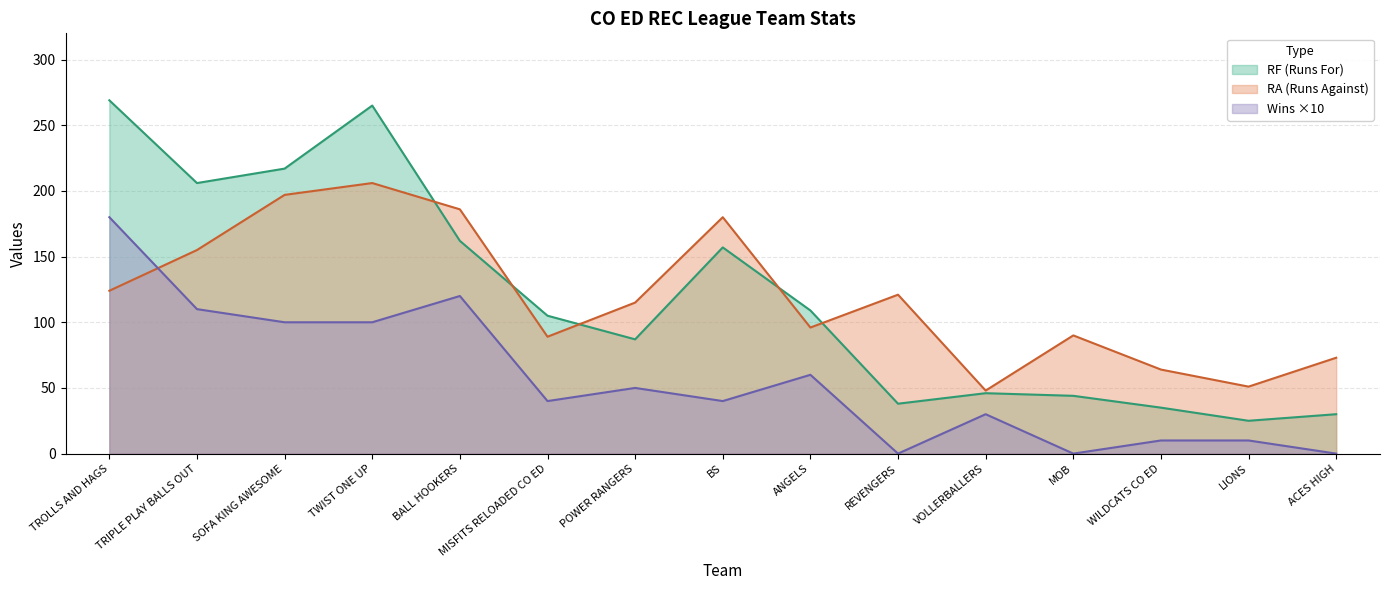

Rank the series by their maximum value, from highest to lowest.

RF (Runs For), RA (Runs Against), Wins ×10